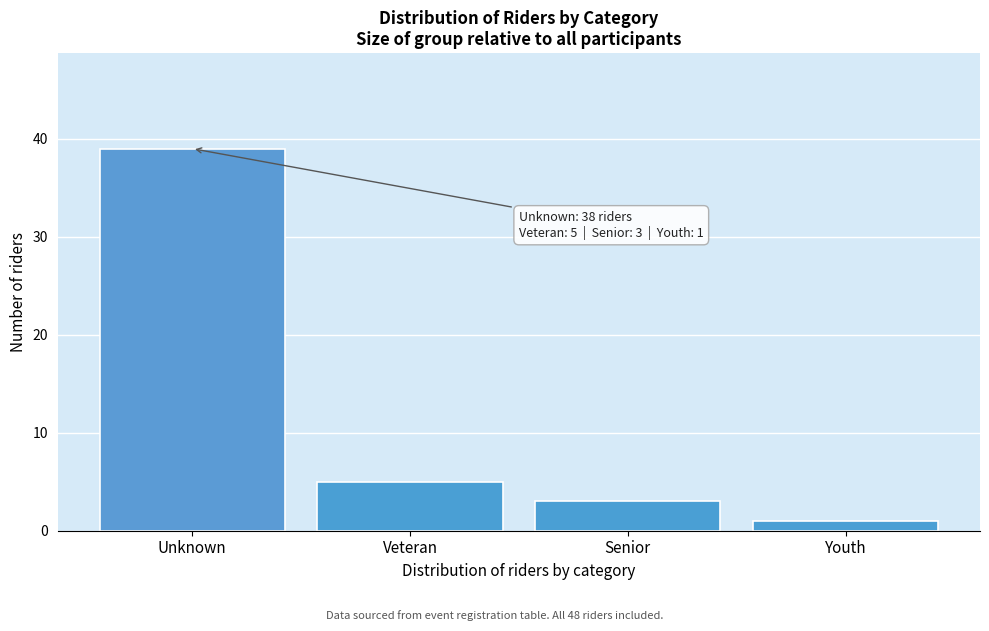

Reading left to right, transcribe all the data shown in this chart.

39	5	3	1